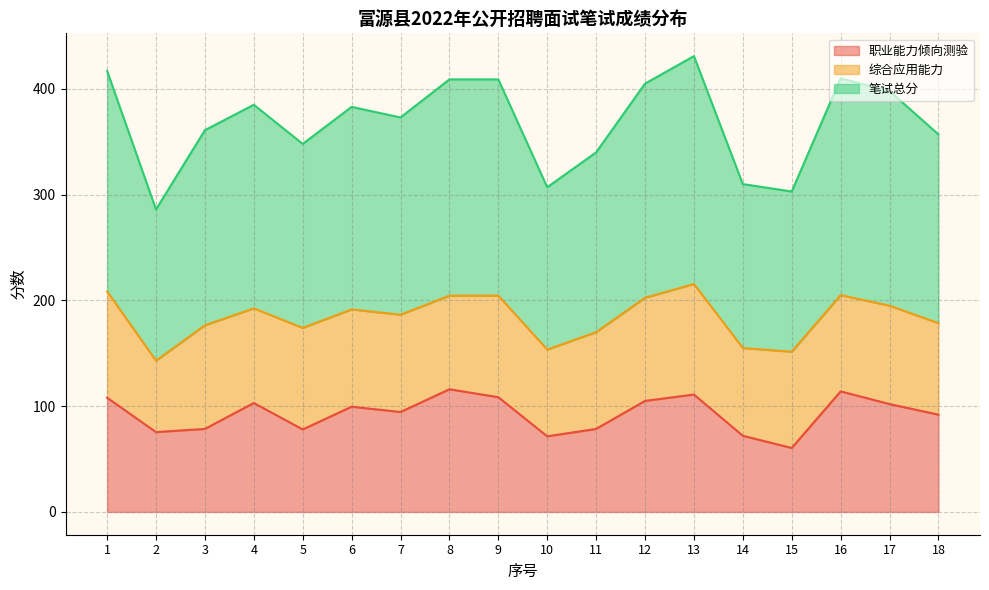

Read the 职业能力倾向测验 value at 12.

105.0